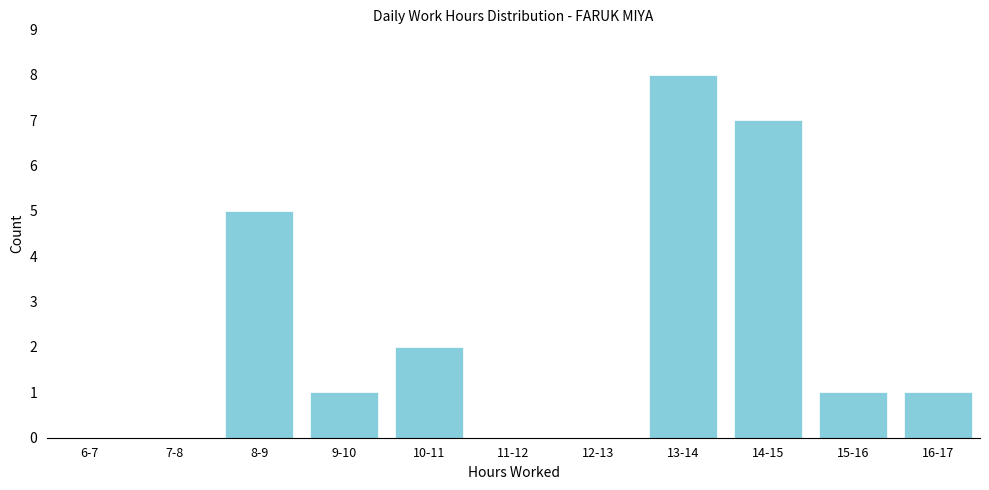

Reading left to right, extract all data points from this chart.

6-7=0	7-8=0	8-9=5	9-10=1	10-11=2	11-12=0	12-13=0	13-14=8	14-15=7	15-16=1	16-17=1